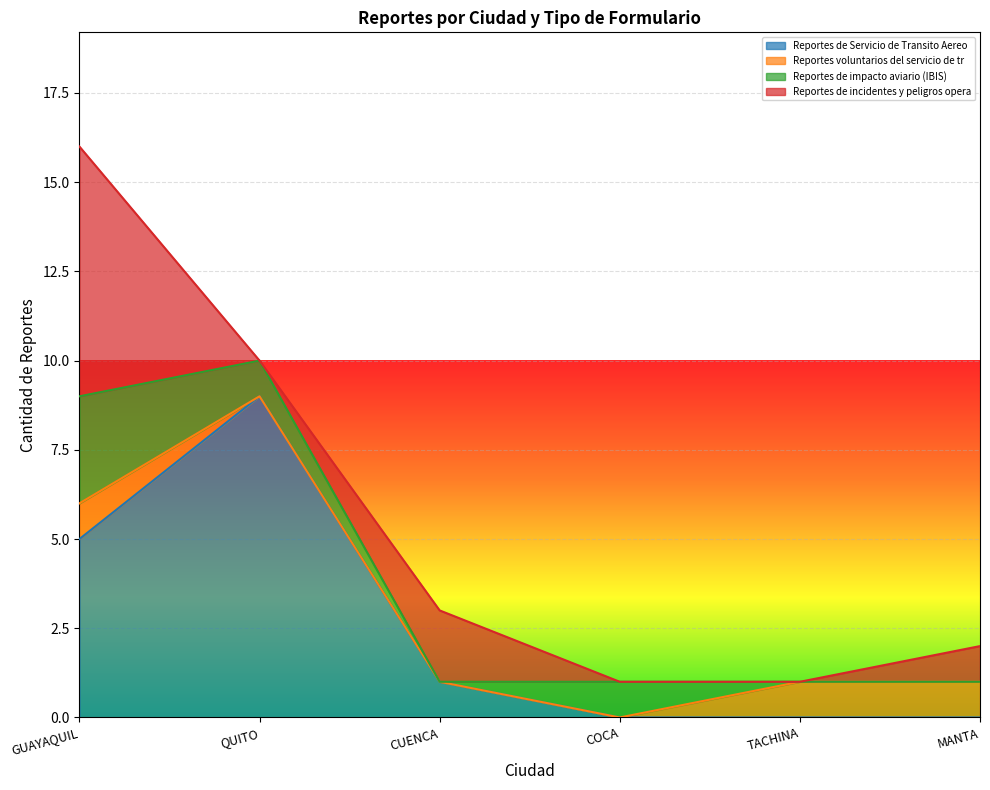

How many intersections are there between Reportes de incidentes y peligros opera and Reportes de Servicio de Transito Aereo?

2